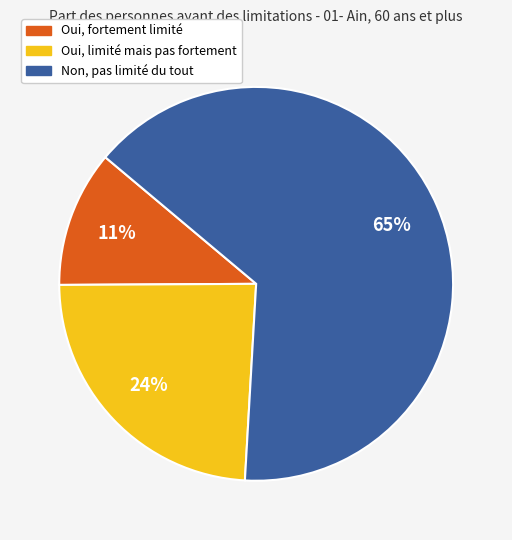

Is there a majority slice in this chart?

Yes